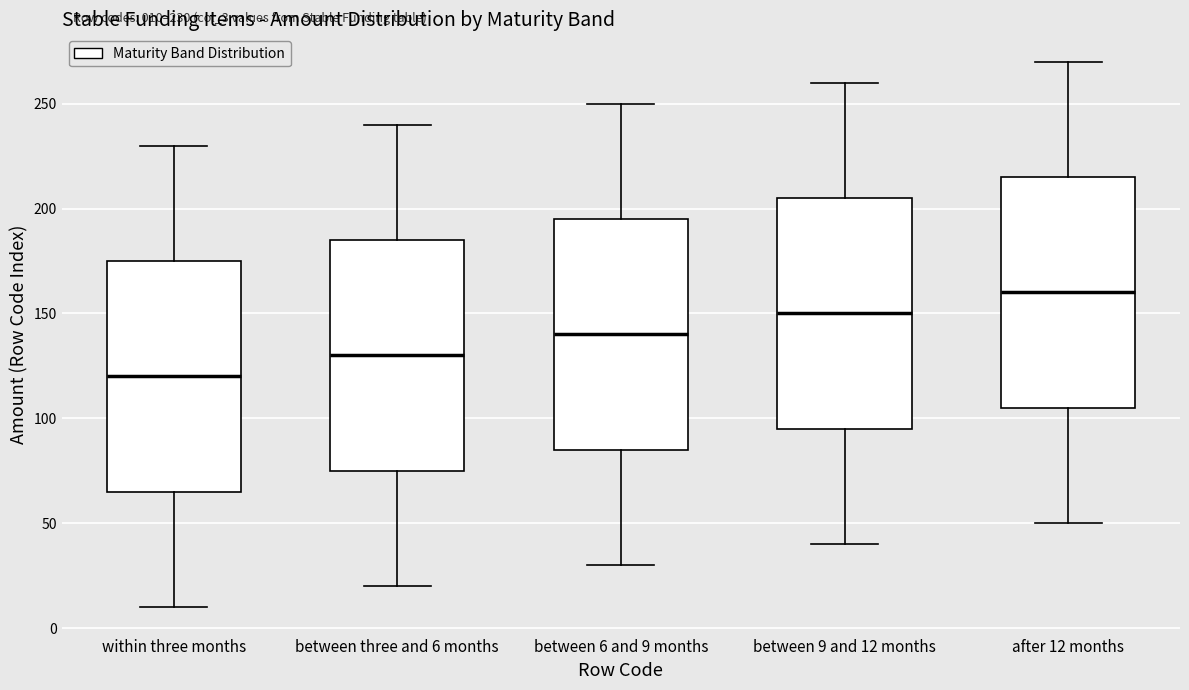

Which box's median line is the highest?

after 12 months